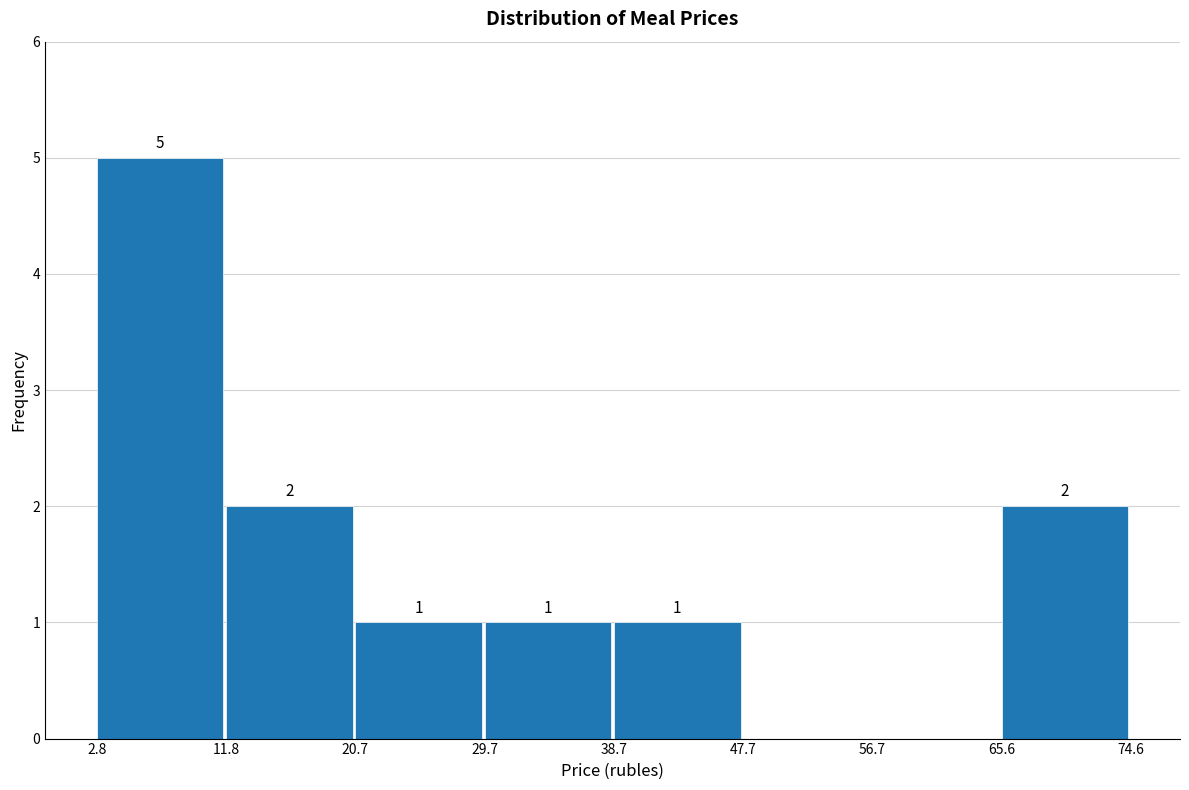

Over which range of the x-axis is the bar tallest?

2.8 to 11.8